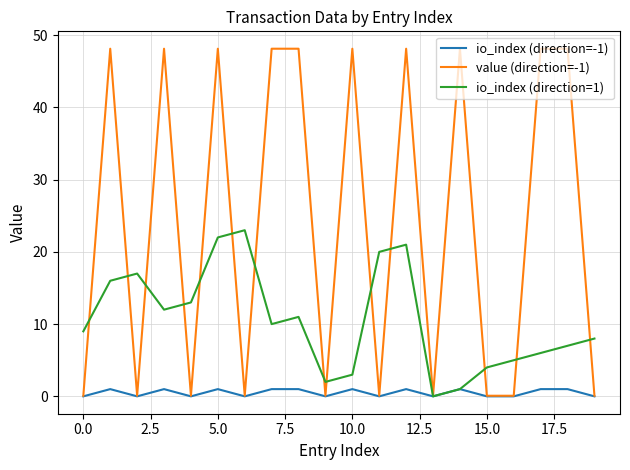

Which series has the largest total across all categories?

value (direction=-1)